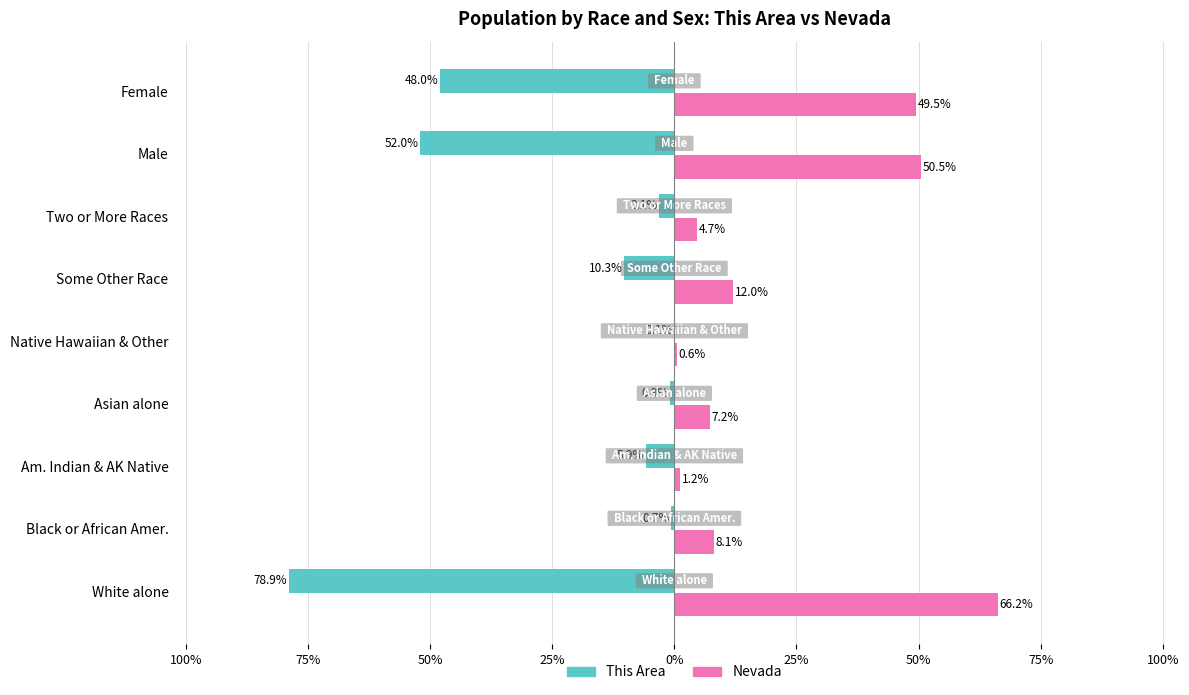

What is the minimum value shown in the chart?

-78.9